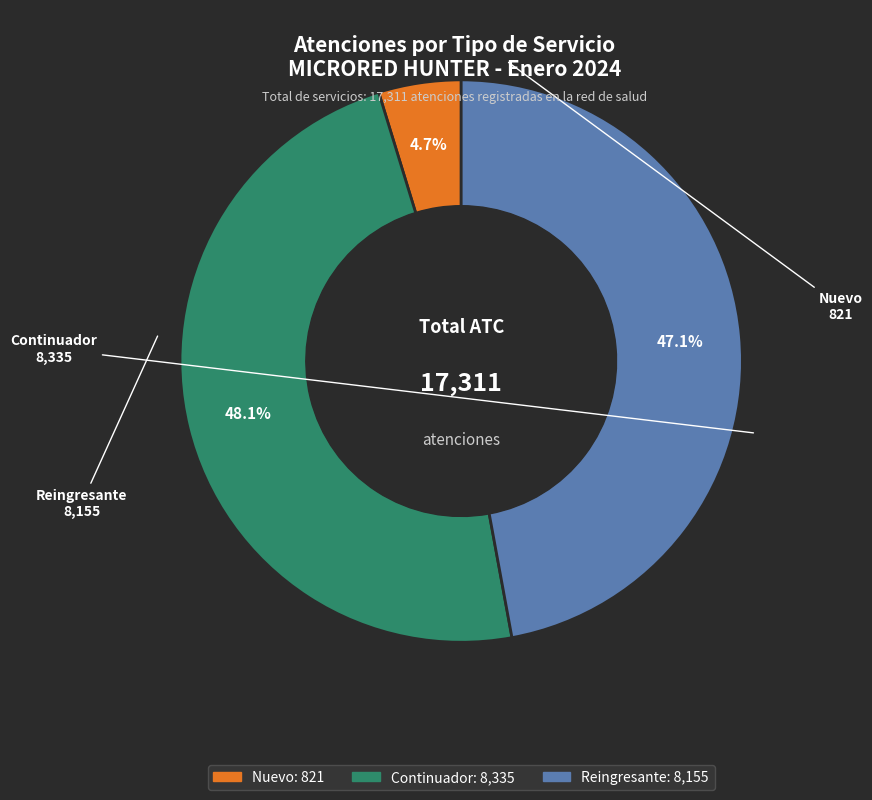

Is there any slice that represents more than half of the pie?

No